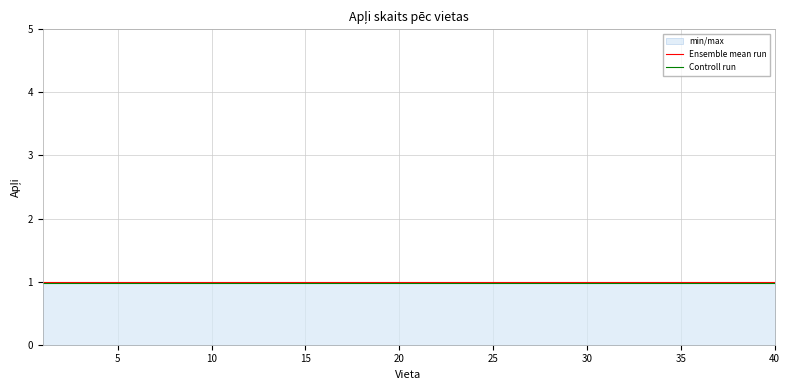

What is the total value across all series at 30?

2.0